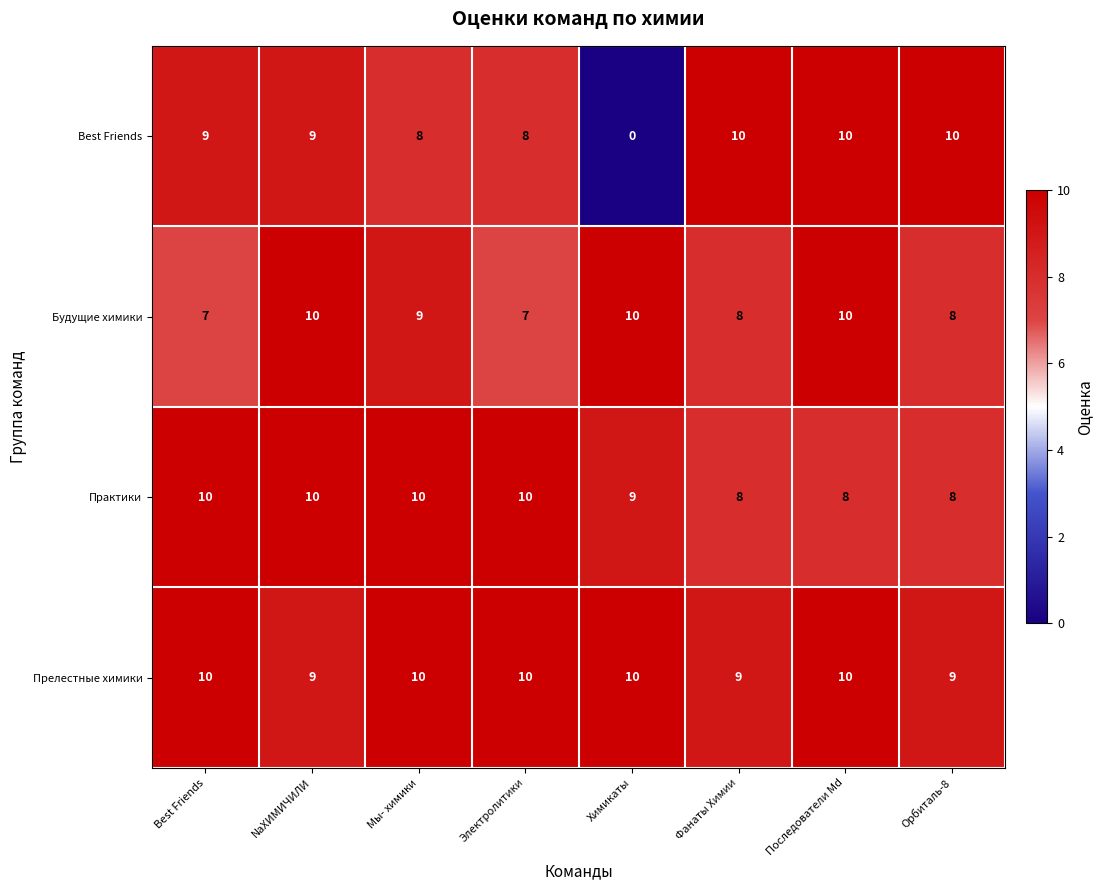

Which category has the lowest value across all series?

Химикаты